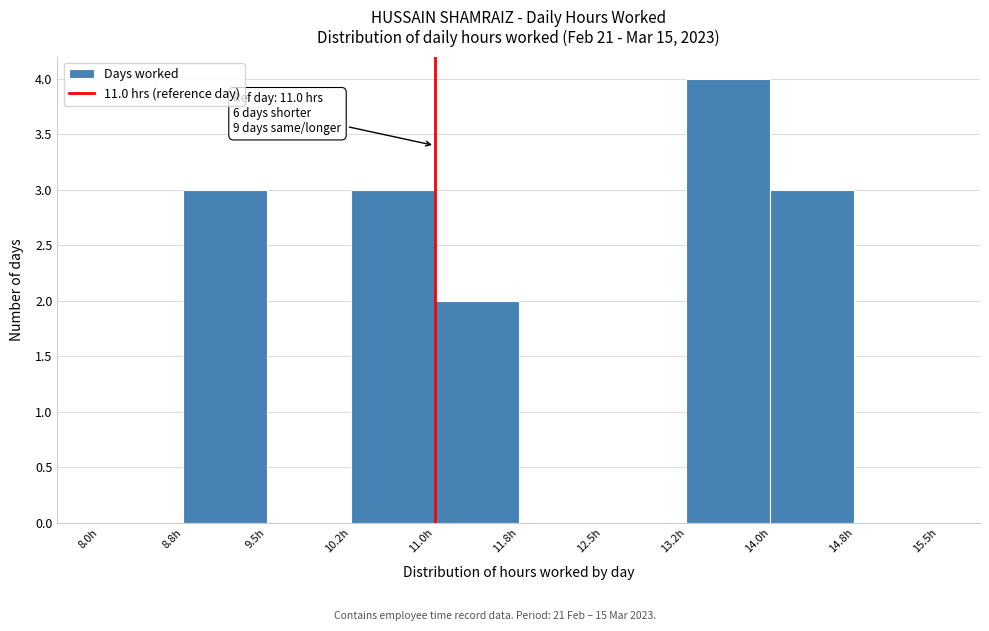

Which range on the x-axis has the tallest bar?

13.25 to 14.00